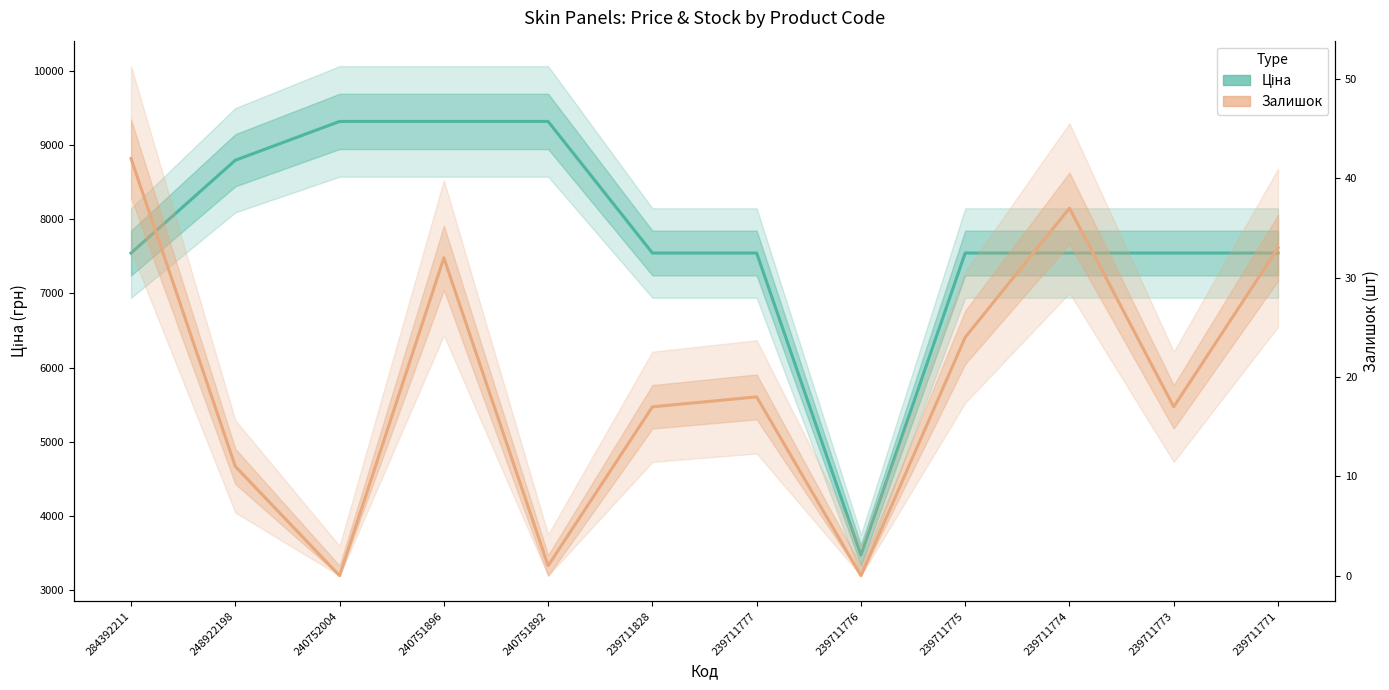

Does the chart display data point markers on the line(s)?

No